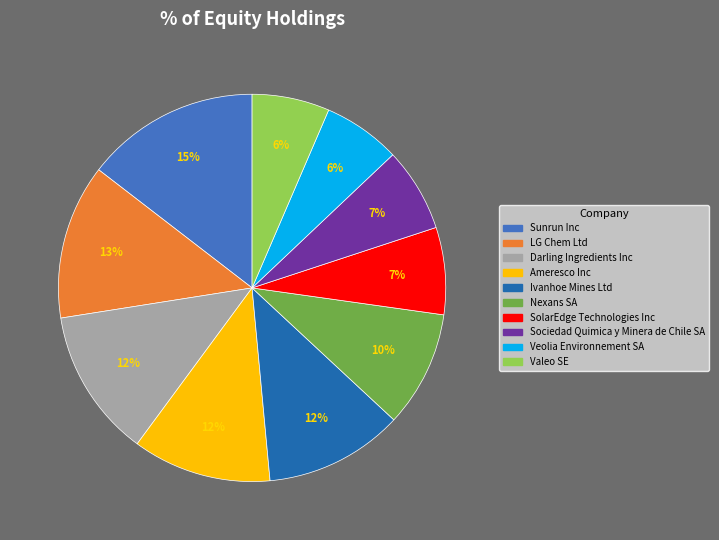

To the nearest percent, what percentage of the pie is LG Chem Ltd?

13%